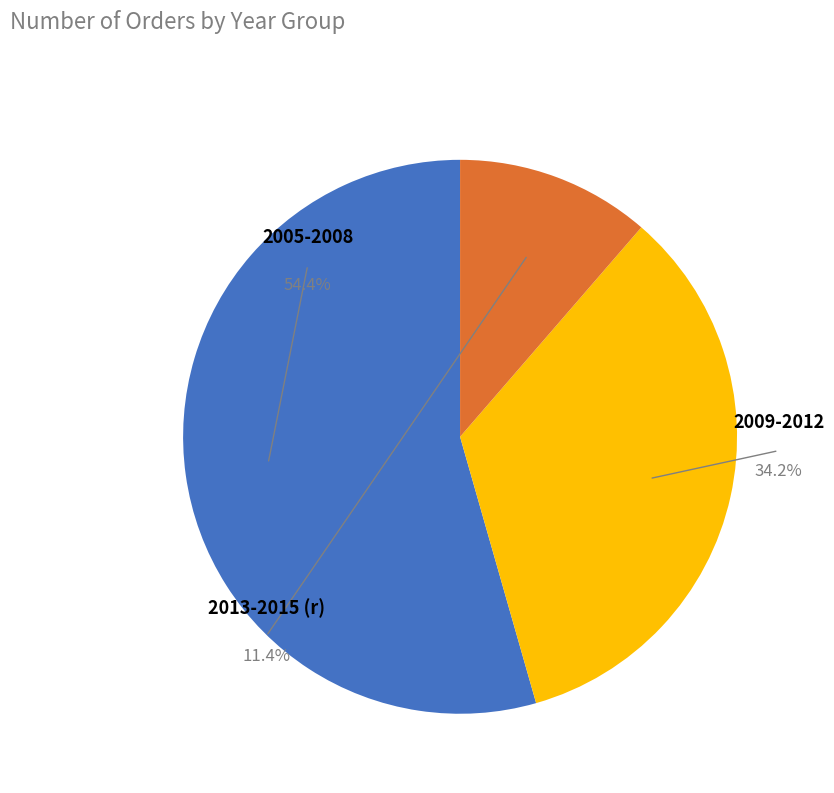

To the nearest percent, what portion does 2008 represent?

18%